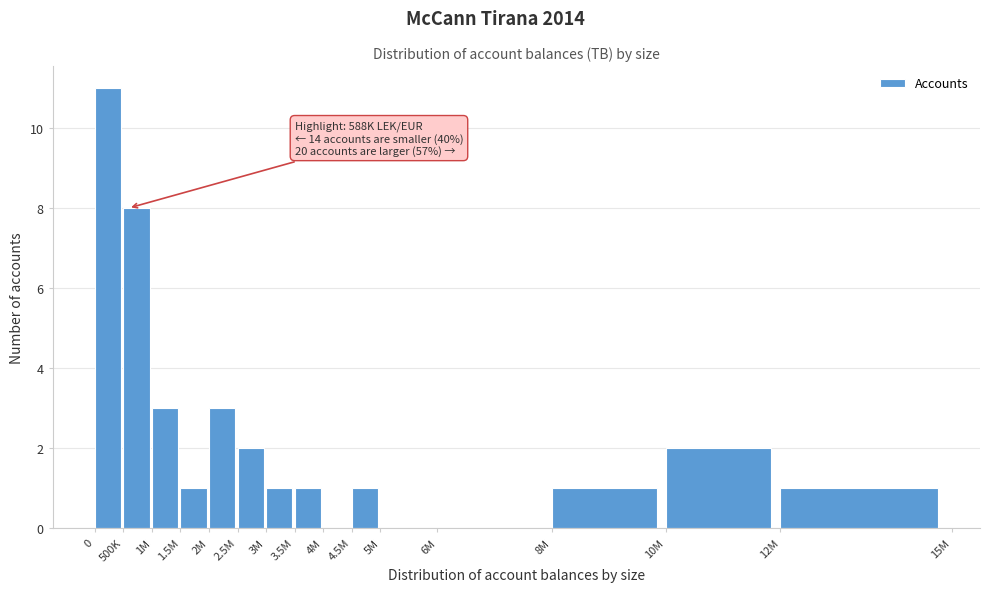

Reading left to right, list all the values displayed in this chart.

0=11	500K=8	1M=3	1.5M=1	2M=3	2.5M=2	3M=1	3.5M=1	4M=0	4.5M=1	5M=0	6M=0	8M=1	10M=2	12M=1